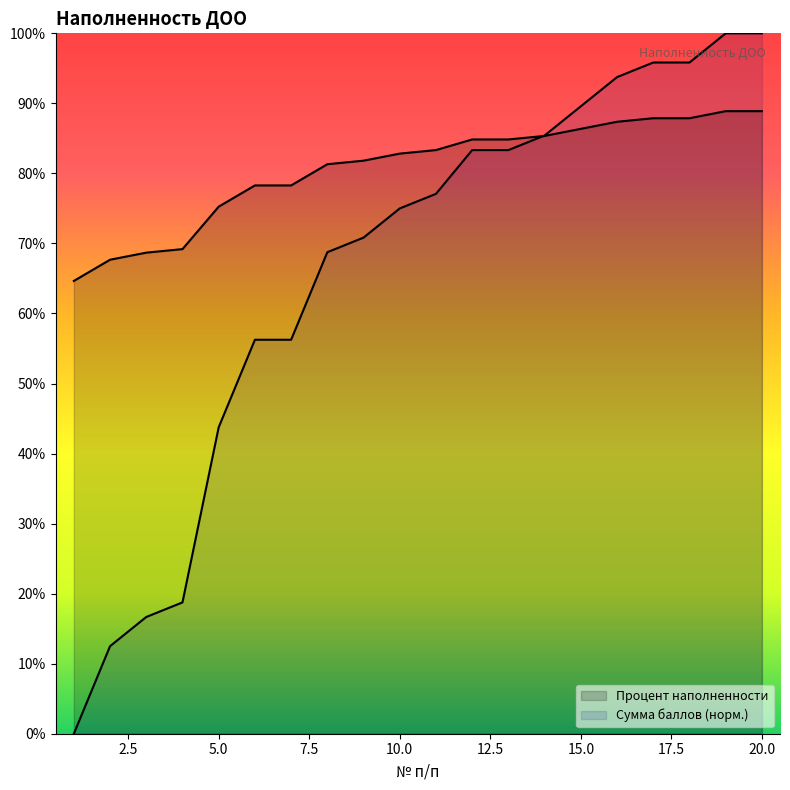

At 3, list the series in order from largest to smallest.

Процент наполненности, Сумма баллов